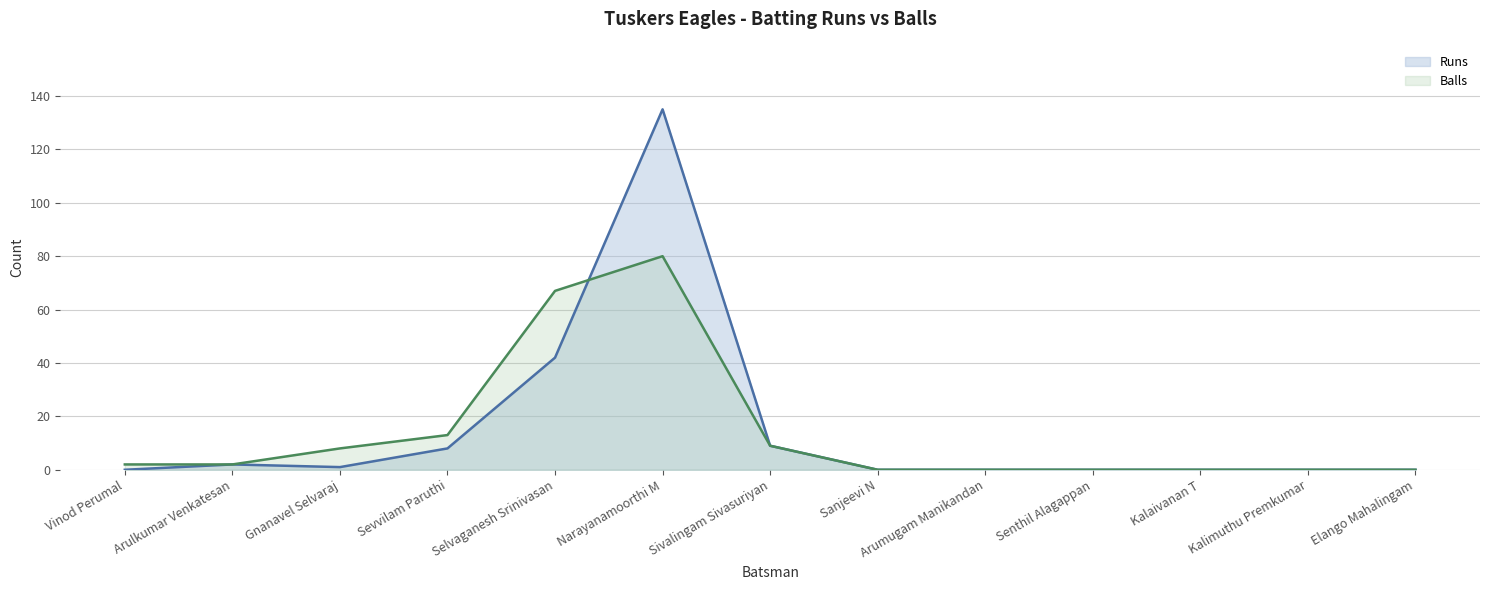

How many lines are shown in the chart?

2